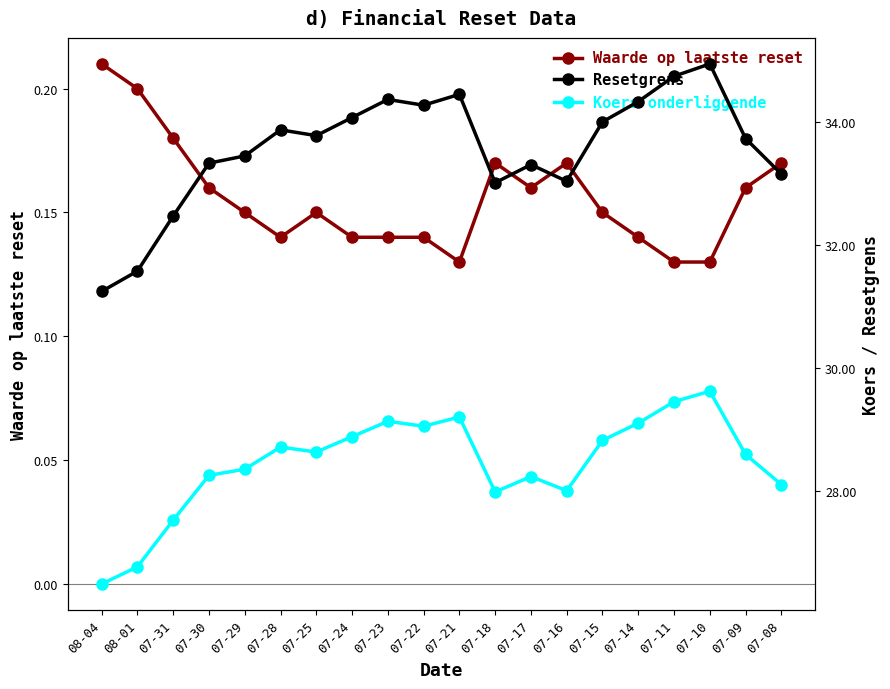

How many data points does each series have?

20